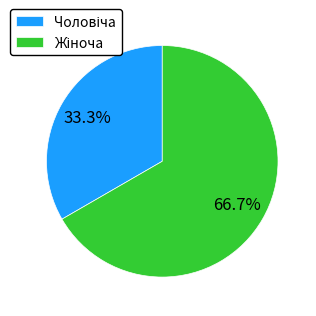

Does any single category account for the majority?

Yes